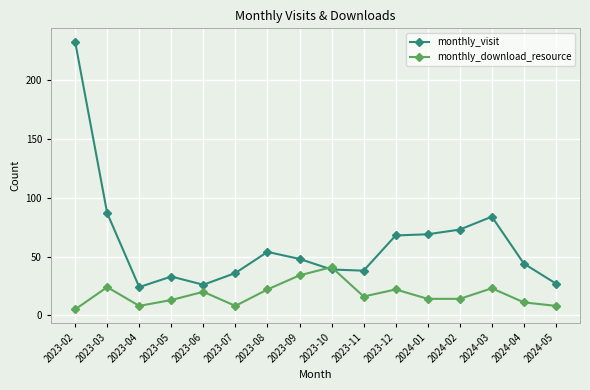

The monthly_download_resource series shows 35 at 2023-03. True or false?

False